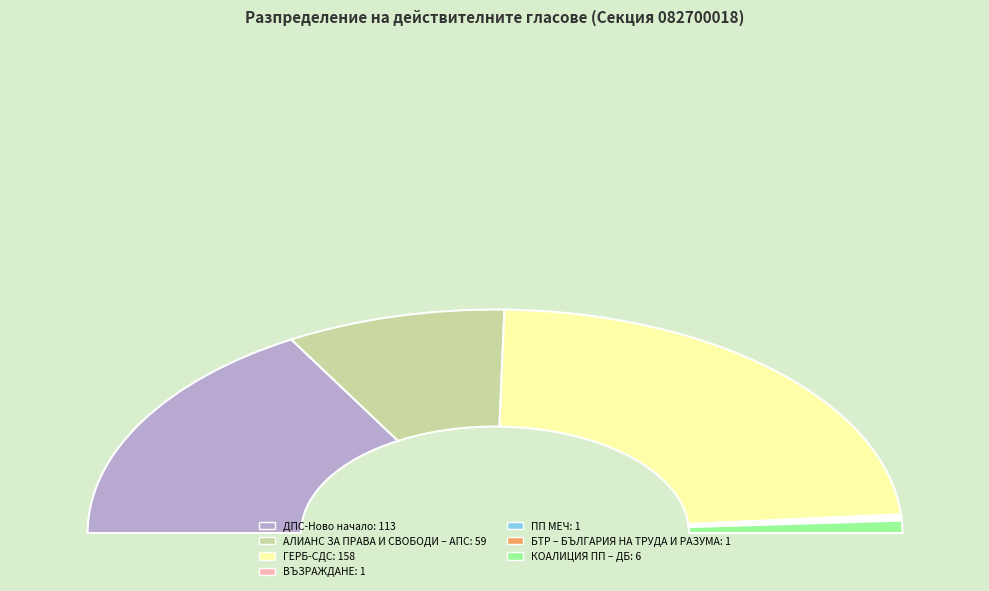

Count the number of slices in the pie.

7